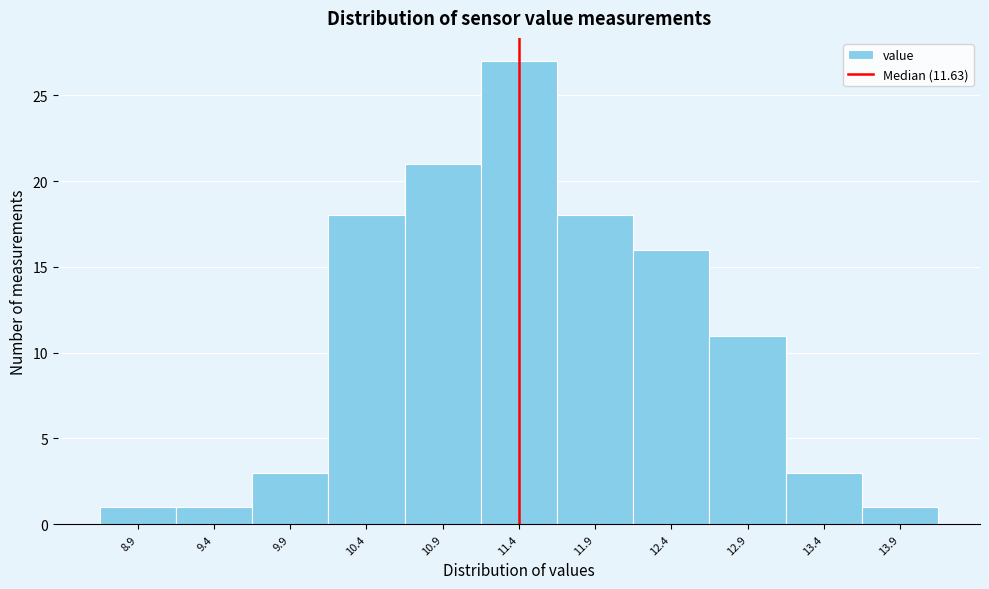

Reading left to right, extract all data points from this chart.

1	1	3	18	21	27	18	16	11	3	1